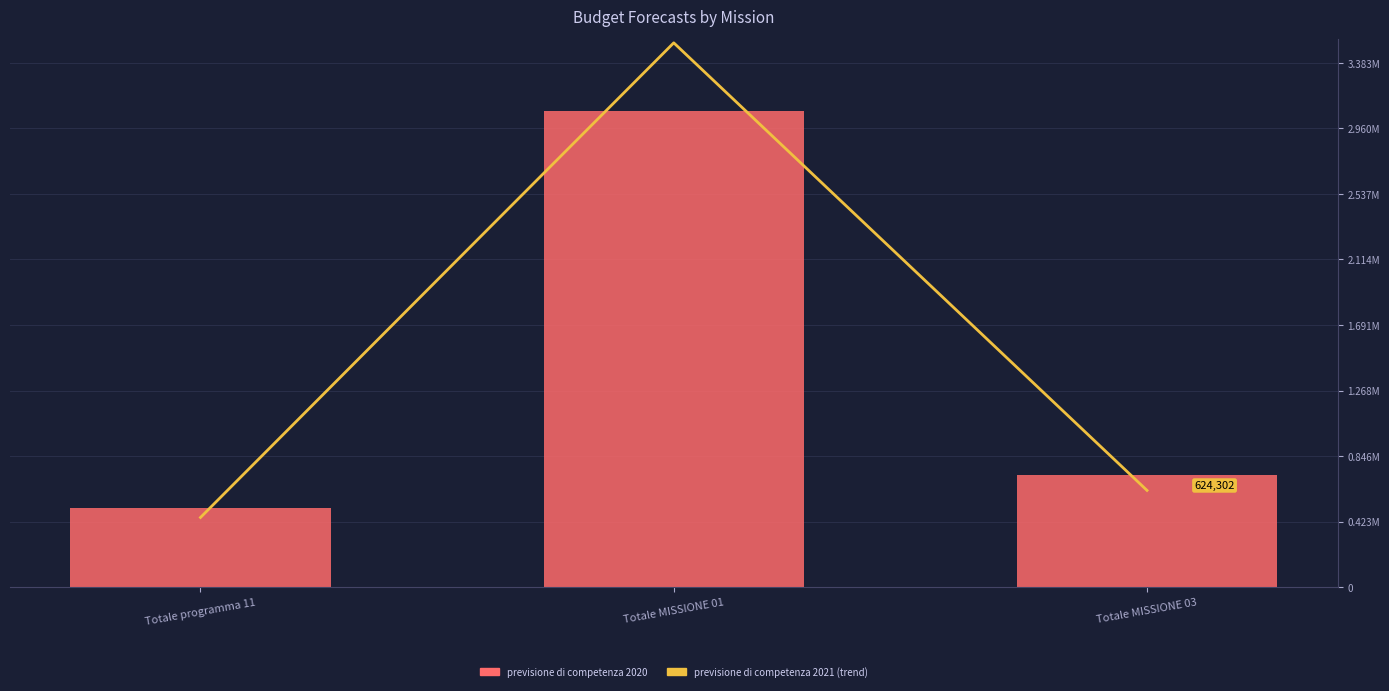

Rank the series at Totale MISSIONE 03 from lowest to highest value.

previsione di competenza 2021 (trend), previsione di competenza 2020